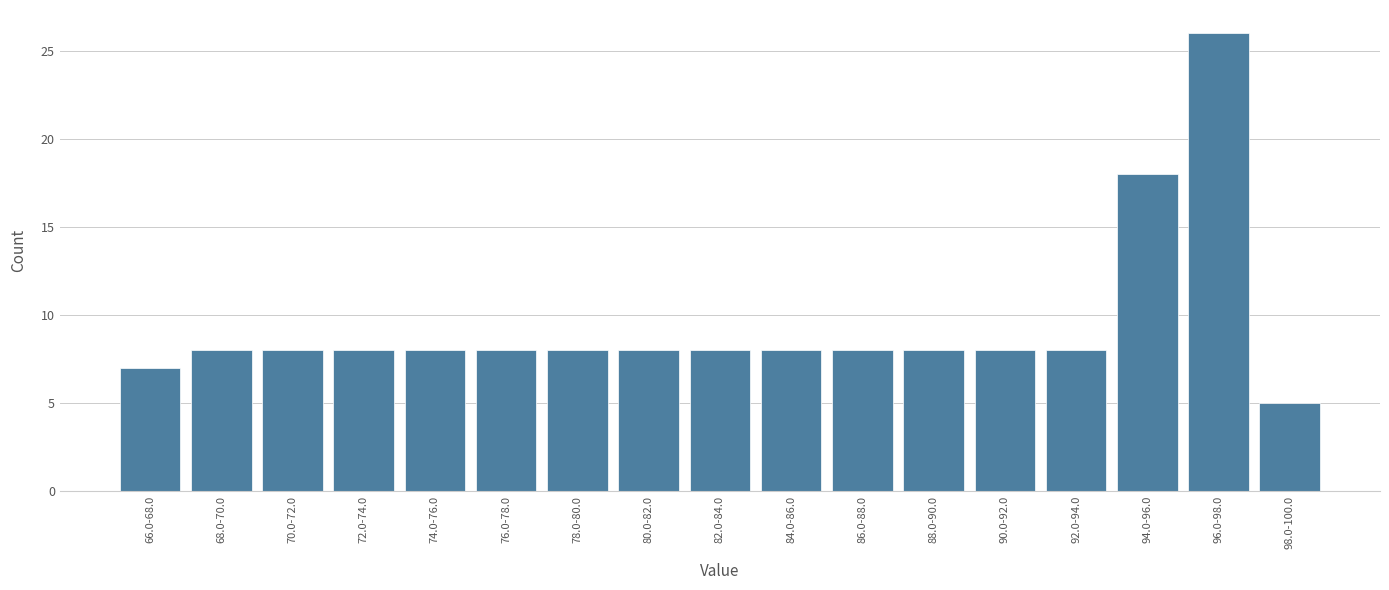

Reading right to left, what are all the values shown in this chart?

5	26	18	8	8	8	8	8	8	8	8	8	8	8	8	8	7